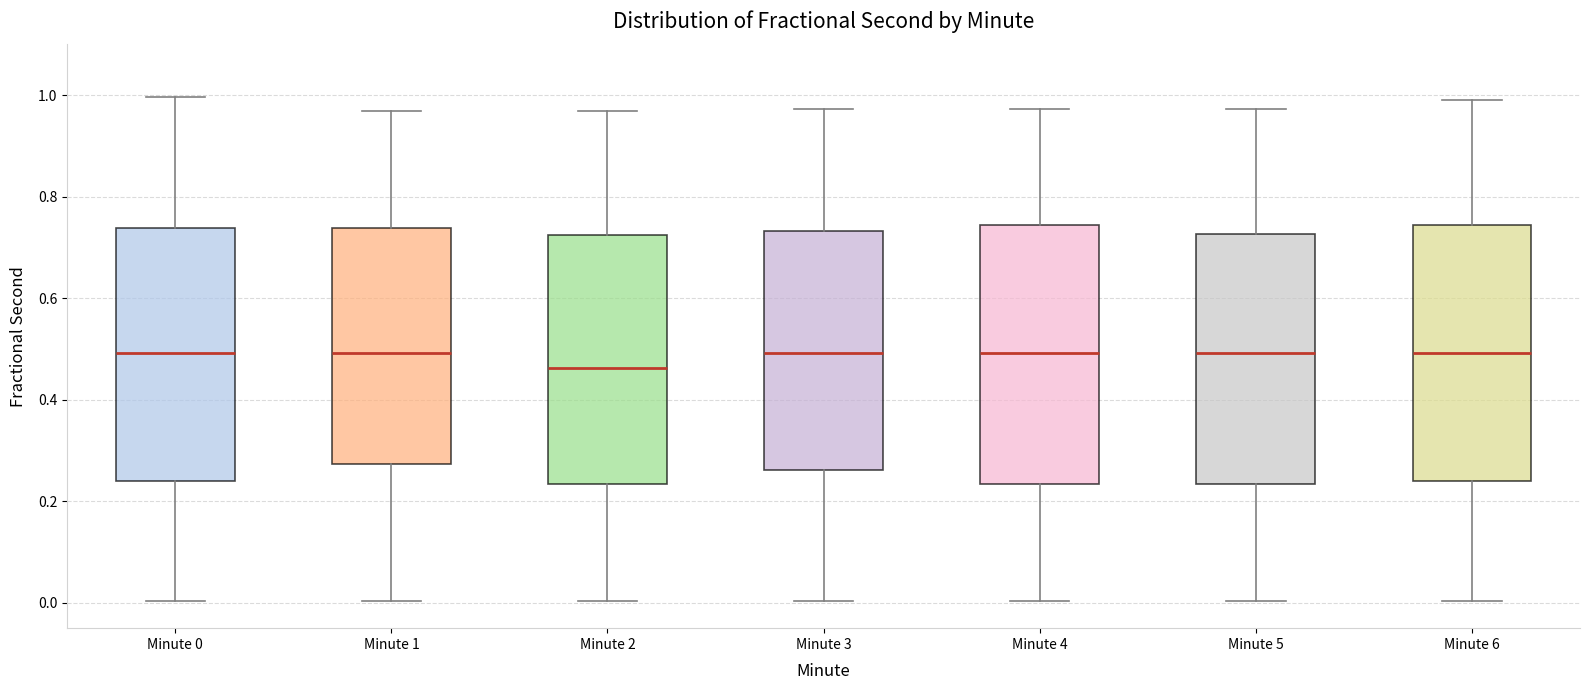

Reading left to right, transcribe this box plot: for each box, give where its median line is, the range the box spans, and where its two whiskers end, as read against the y-axis. The values are not printed on the chart, so give them approximately, as read against the axis.

Minute 0: median 0.50, box 0.24 to 0.74, whiskers 0.00 to 1.00
Minute 1: median 0.50, box 0.28 to 0.74, whiskers 0.00 to 0.96
Minute 2: median 0.46, box 0.24 to 0.72, whiskers 0.00 to 0.96
Minute 3: median 0.50, box 0.26 to 0.74, whiskers 0.00 to 0.98
Minute 4: median 0.50, box 0.24 to 0.74, whiskers 0.00 to 0.98
Minute 5: median 0.50, box 0.24 to 0.72, whiskers 0.00 to 0.98
Minute 6: median 0.50, box 0.24 to 0.74, whiskers 0.00 to 1.00